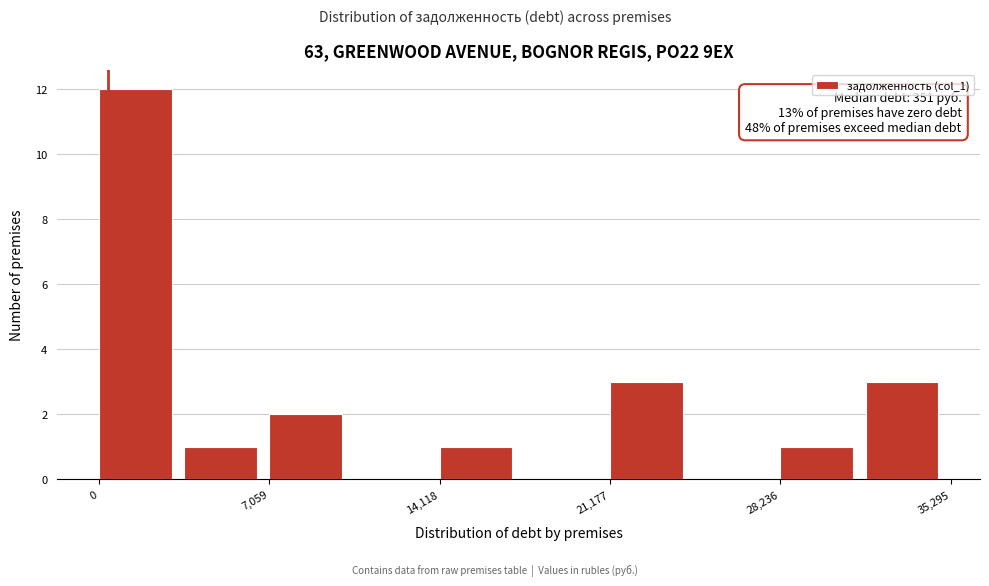

Read against the x-axis, roughly where is the centre of the tallest bar?

2000